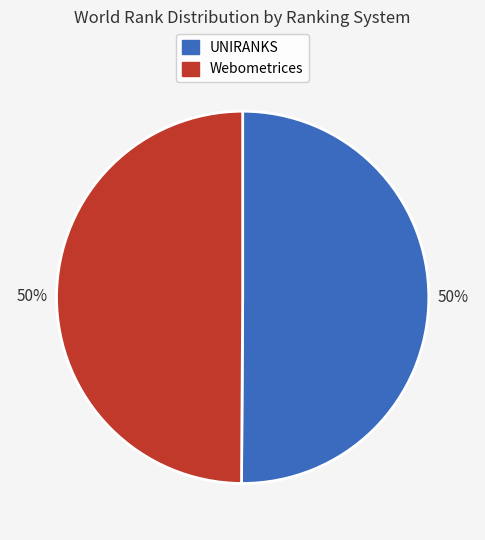

Approximately how many times larger is the value at Webometrices compared to UNIRANKS?

1.0